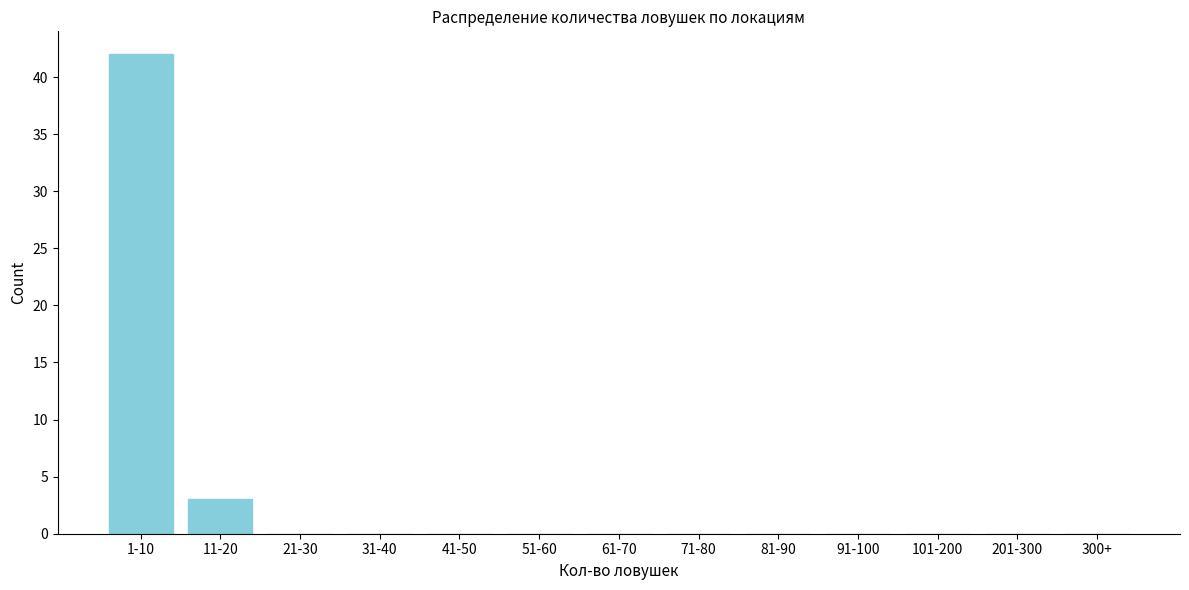

Reading right to left, extract all data points from this chart.

300+=0	201-300=0	101-200=0	91-100=0	81-90=0	71-80=0	61-70=0	51-60=0	41-50=0	31-40=0	21-30=0	11-20=3	1-10=42